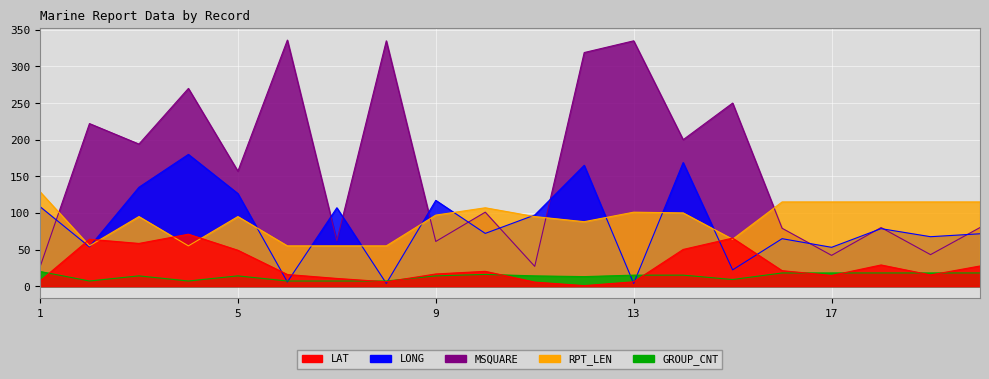

What is the difference between the second highest and second lowest values in the GROUP_CNT series?

11.0